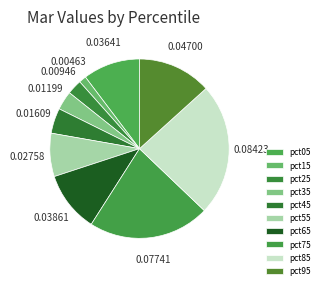

How many segments does this pie chart have?

10